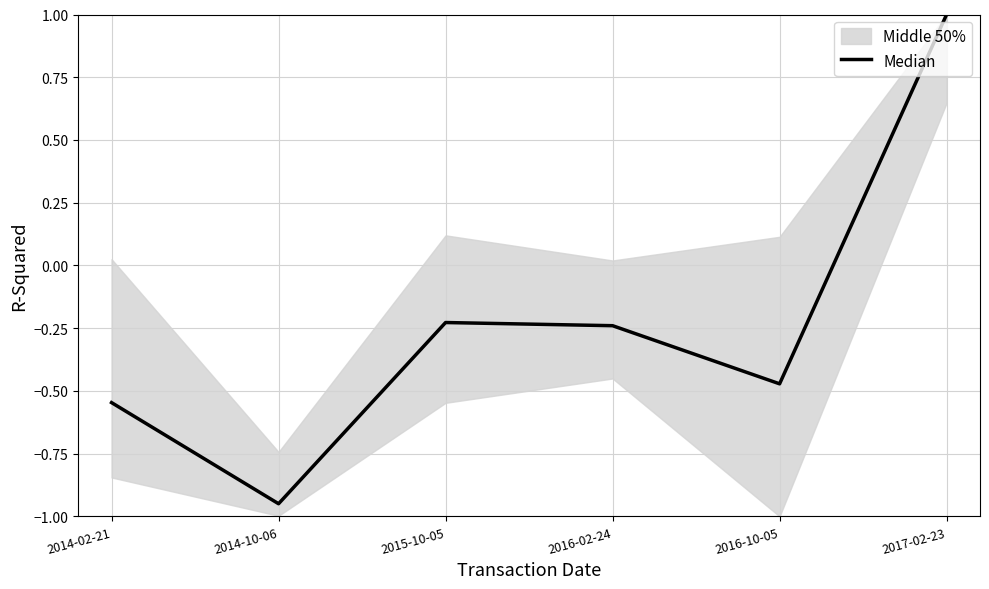

Rank the categories by value from highest to lowest.

2017-02-23, 2015-10-05, 2016-02-24, 2016-10-05, 2014-02-21, 2014-10-06